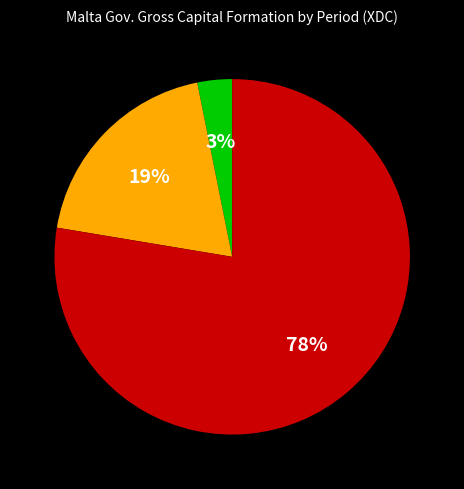

How many slices are in this pie chart?

3